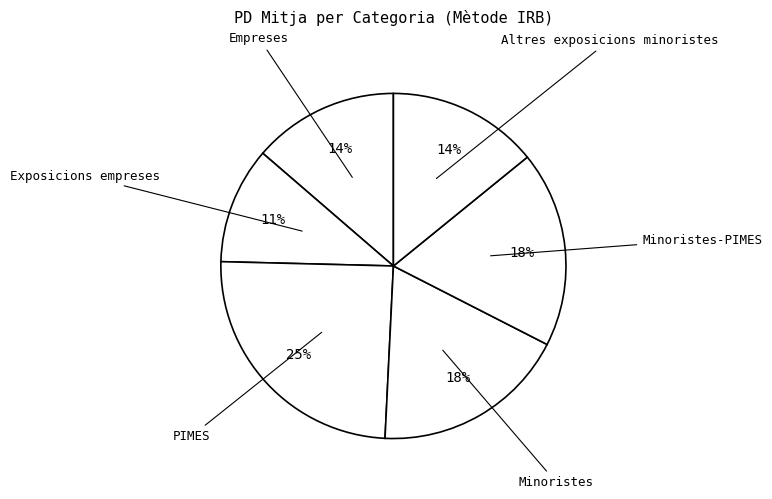

Does any single category account for the majority?

No